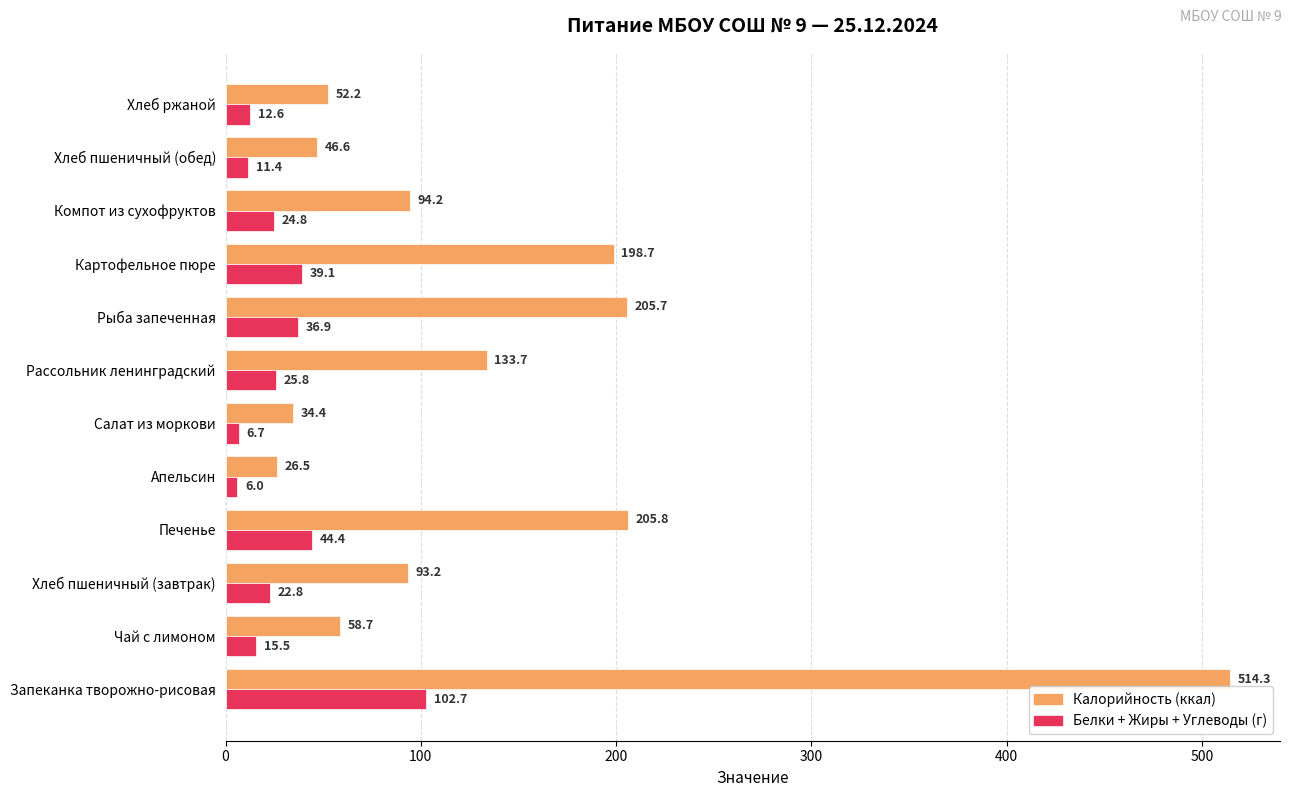

Rank the series at Печенье from highest to lowest value.

Калорийность (ккал), Белки + Жиры + Углеводы (г)